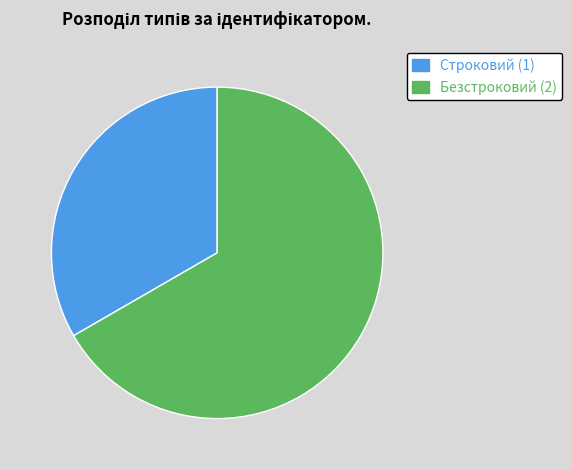

The Строковий slice represents 33% of the pie. True or false?

True